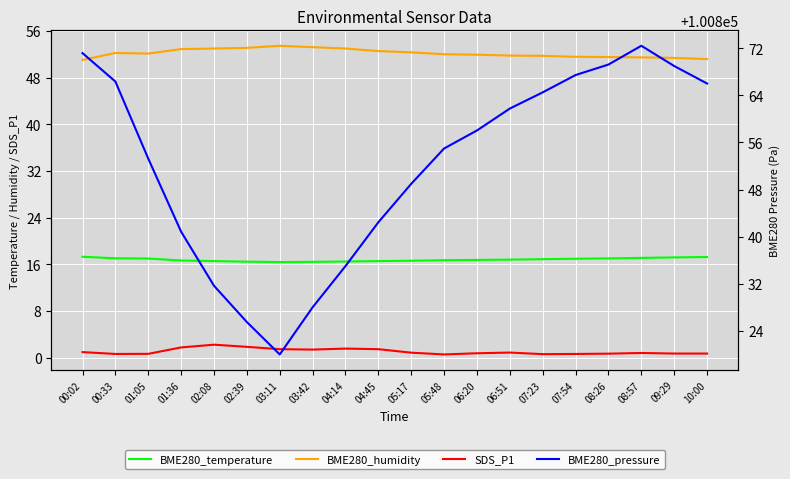

What is the value of the BME280_temperature point at the 6th from the left?

16.4